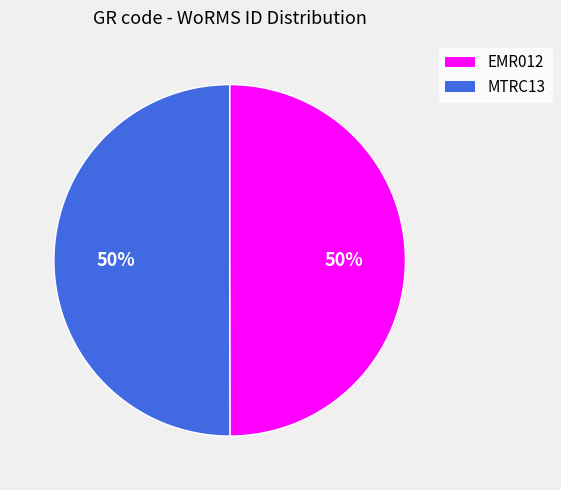

To the nearest percent, what portion does MTRC13 represent?

50%